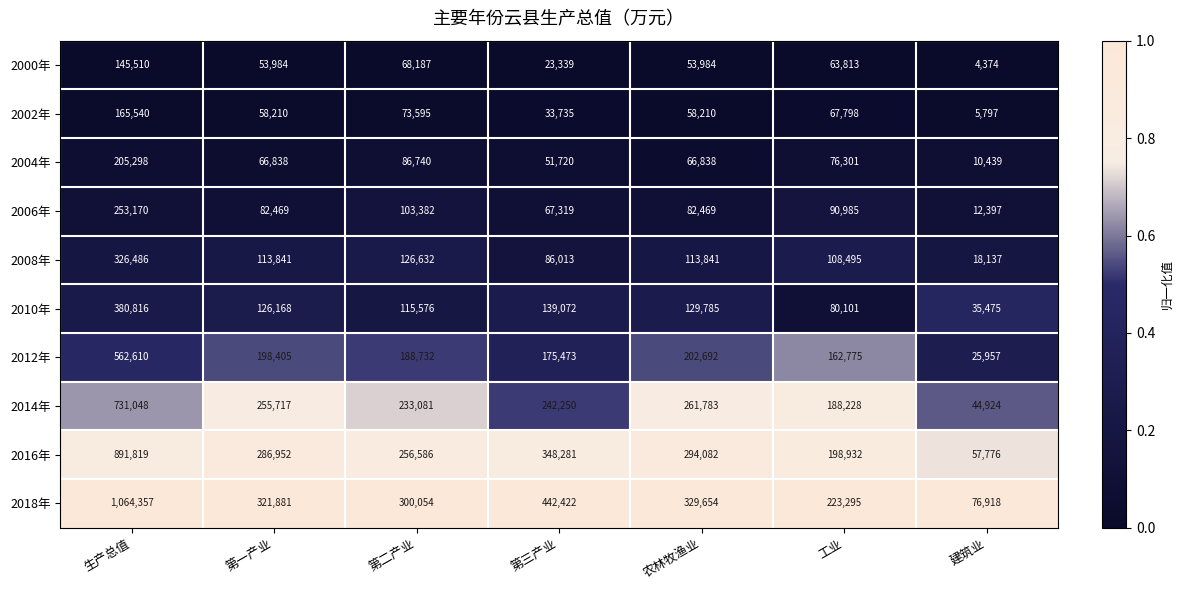

Which series has the largest total across all categories?

2018年